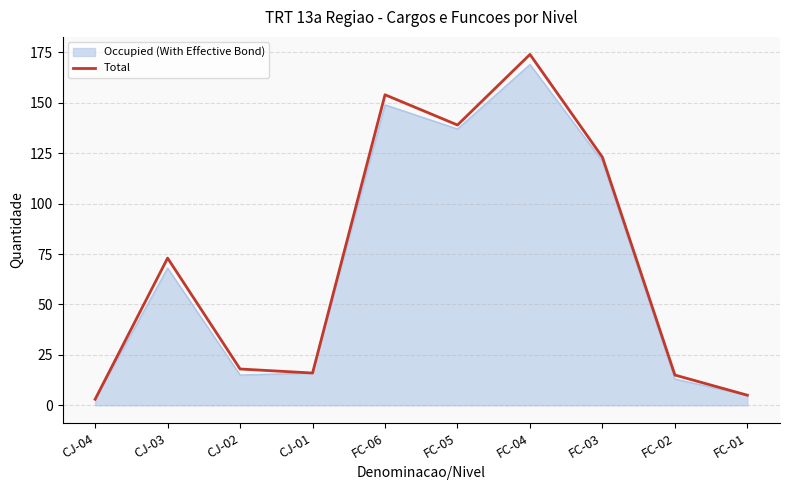

Count the number of data series in this chart.

2